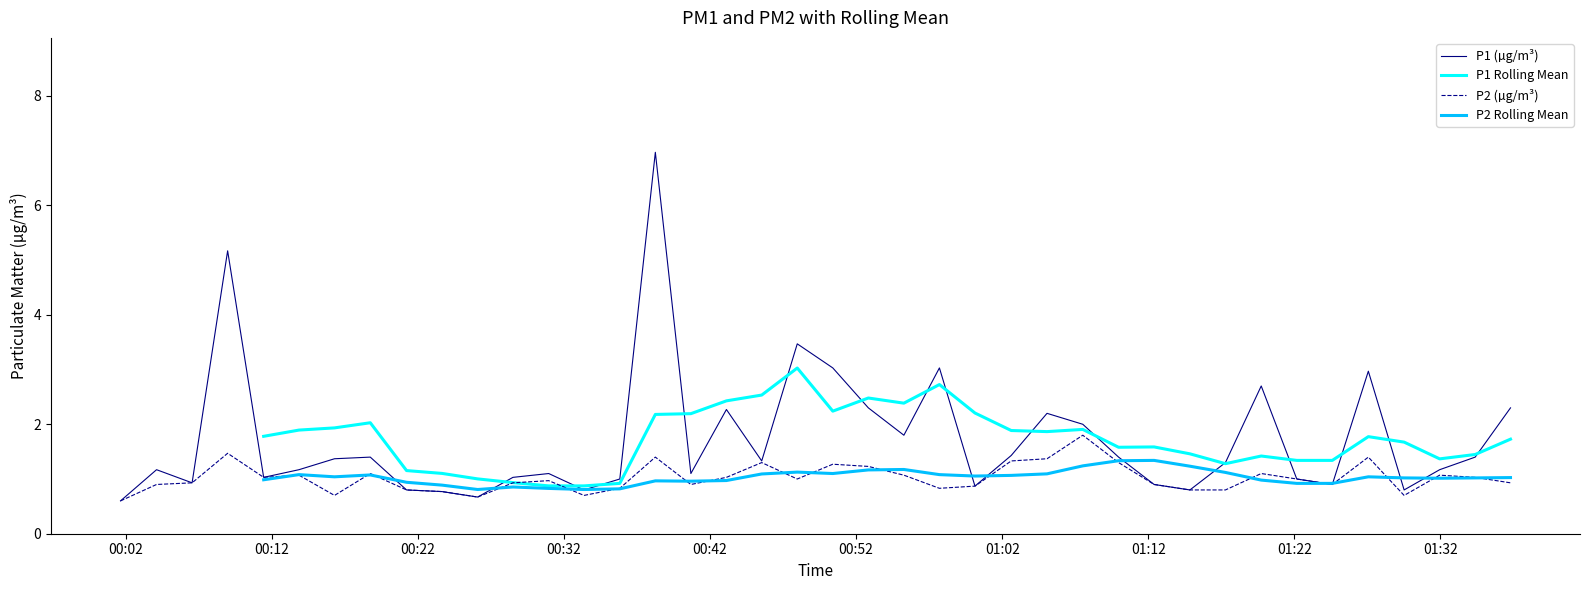

How many interior local valleys does the P1 series have?

11